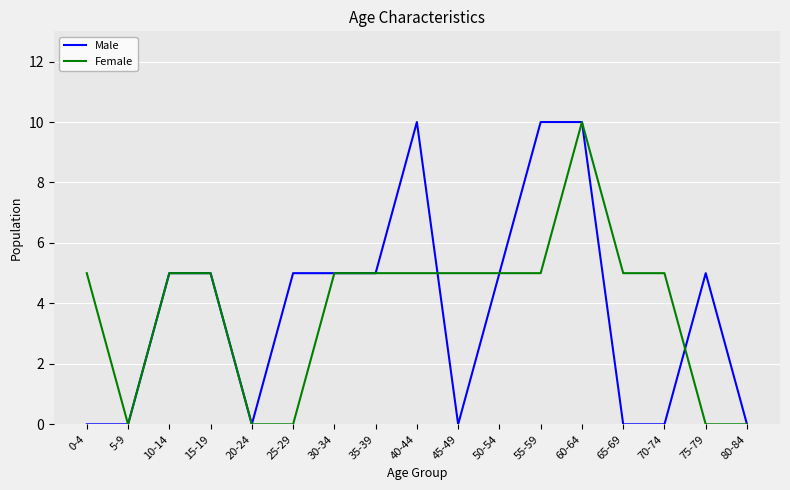

What is the highest value of the Male series?

10